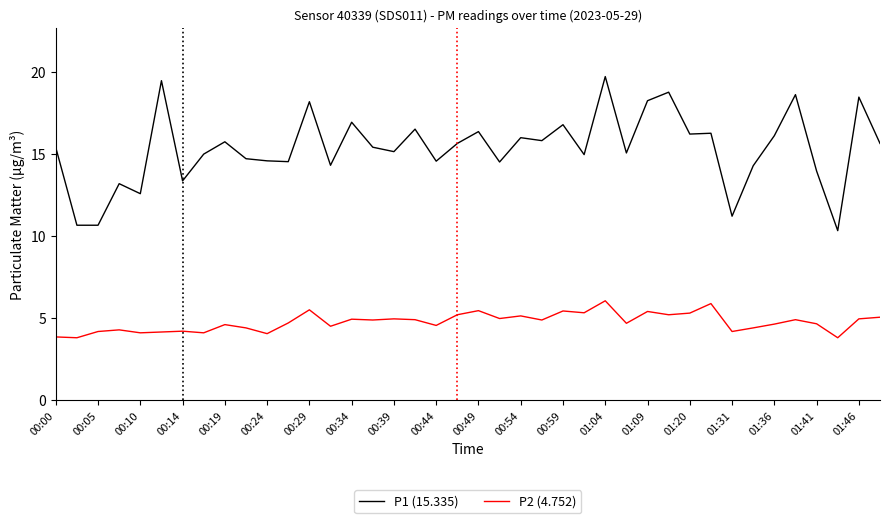

What is the lowest value of the P1 (15.335) series?

10.3